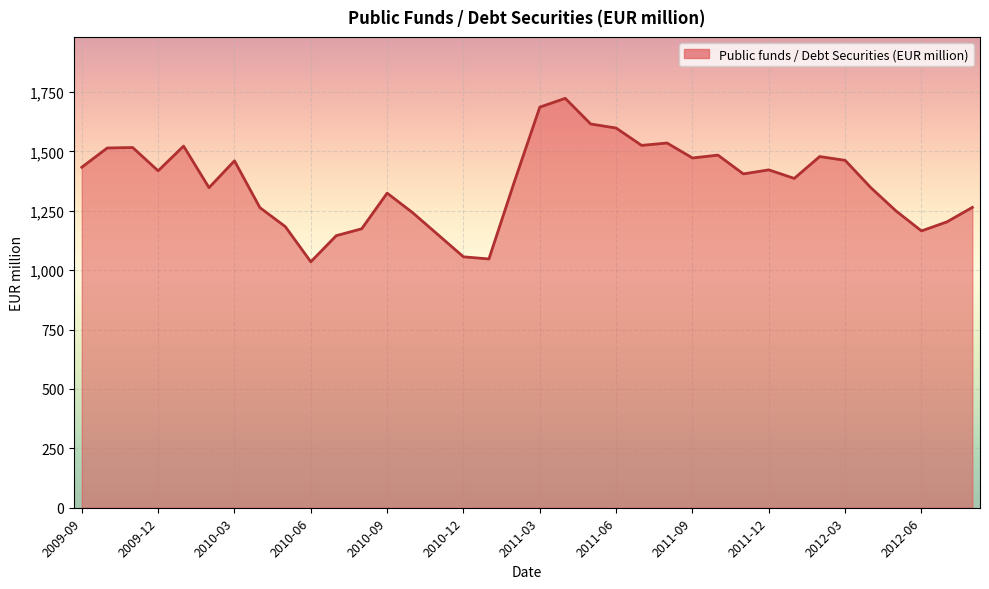

What is the smallest value displayed?

1035